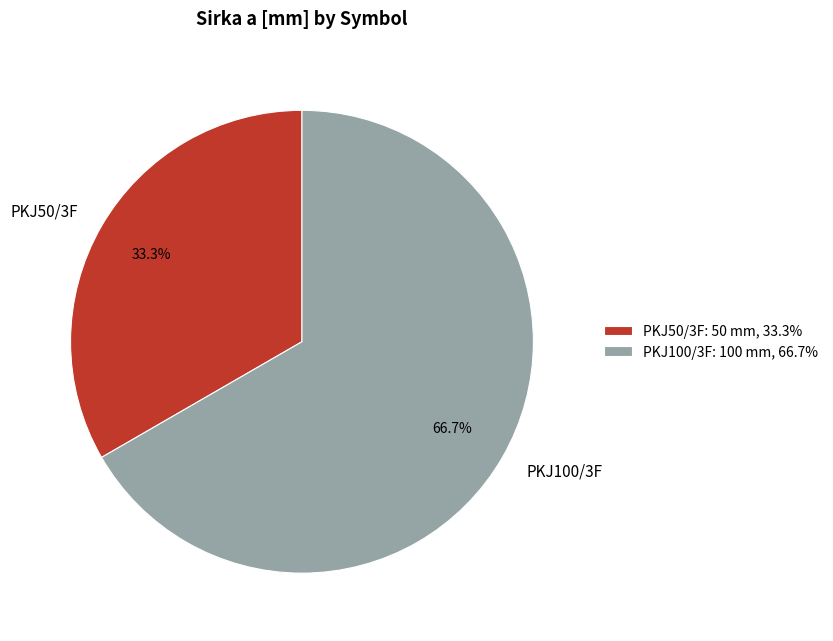

To the nearest percent, what portion does PKJ50/3F represent?

33%